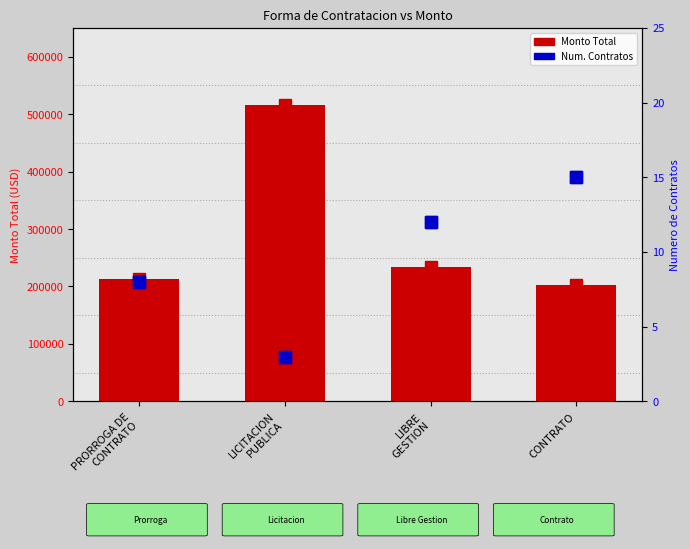

What is the label of the 2nd bar from the right?

LIBRE
GESTION